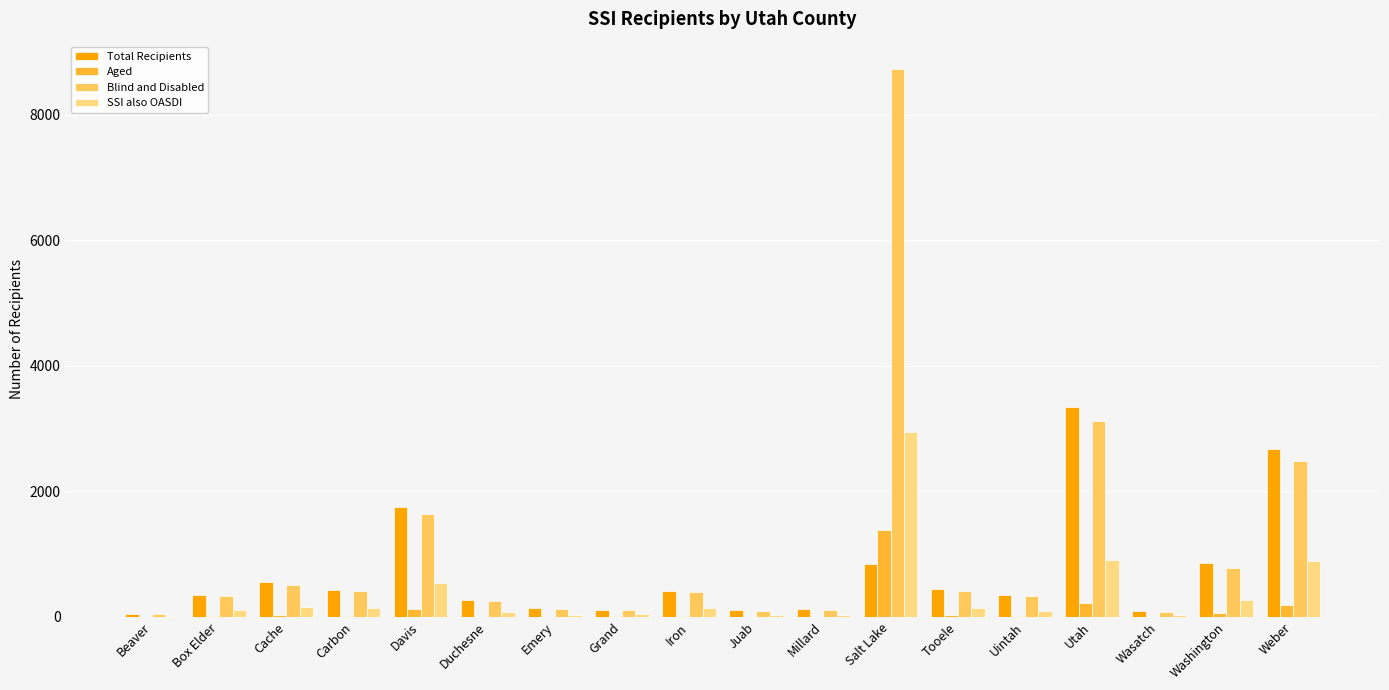

What is the maximum value shown in the chart?

8729